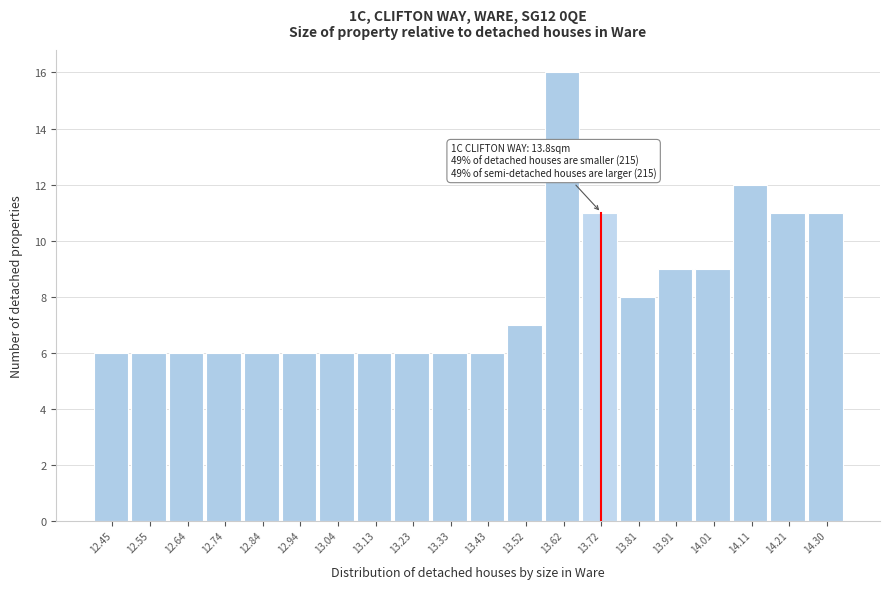

Reading left to right, transcribe all the data shown in this chart.

6	6	6	6	6	6	6	6	6	6	6	7	16	11	8	9	9	12	11	11